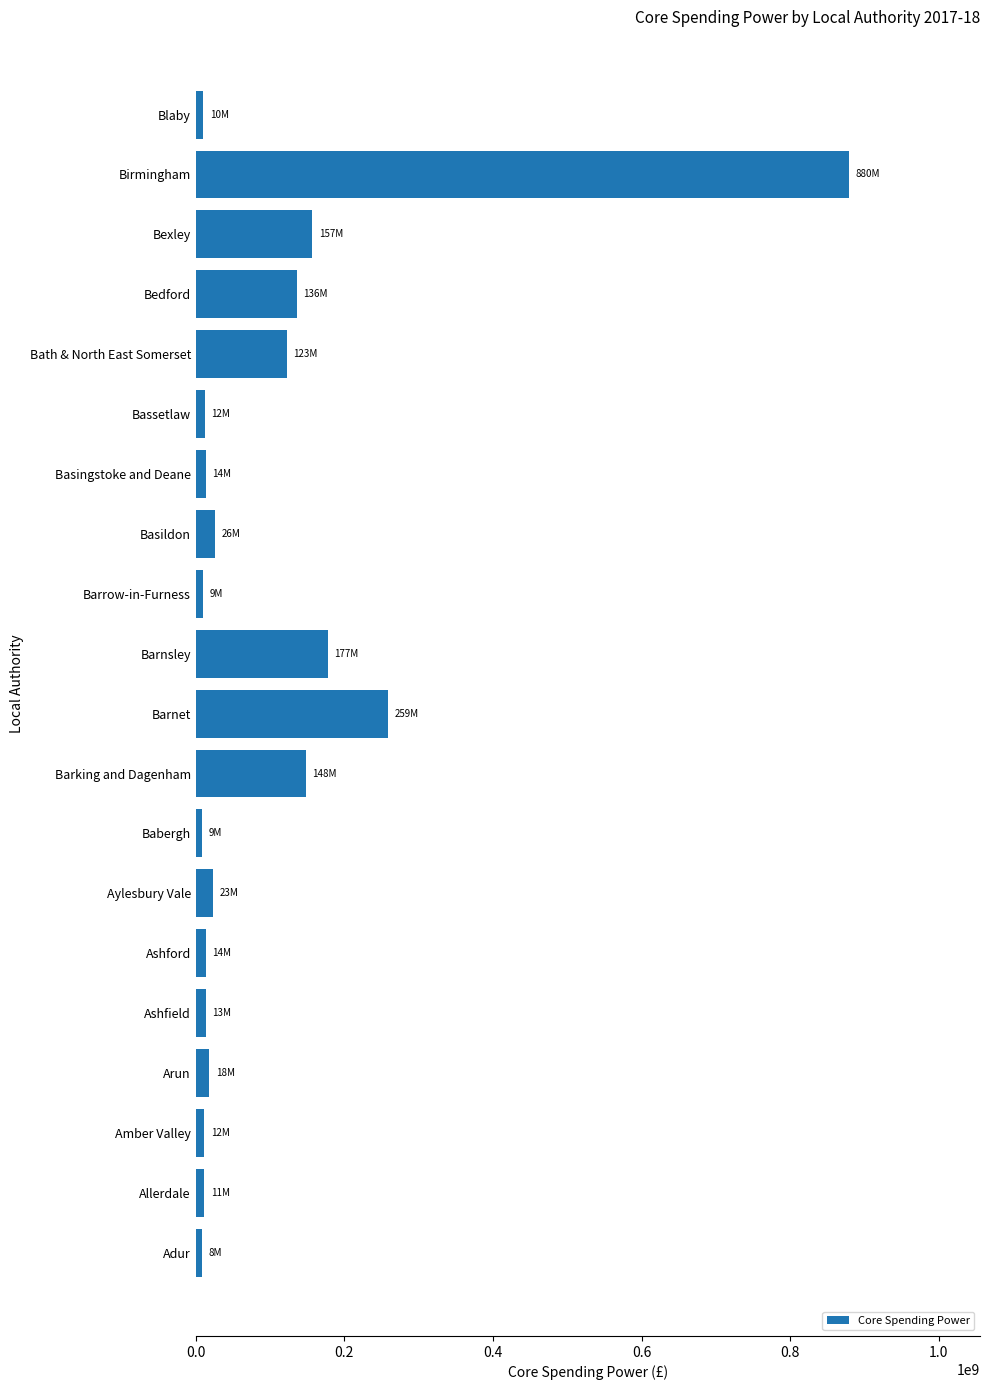

Is it true that the value at Bath & North East Somerset is 122597384.3?

True